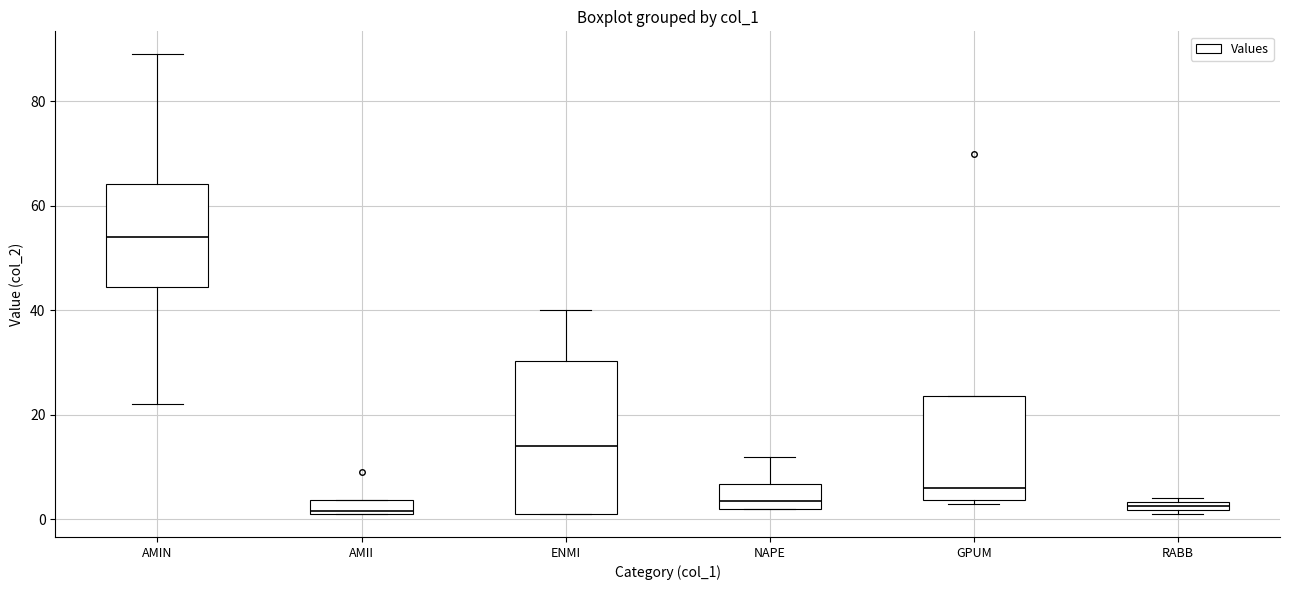

Where is the lower edge of the box for GPUM on the y-axis? The values are not printed on the chart, so give them approximately, as read against the axis.

4